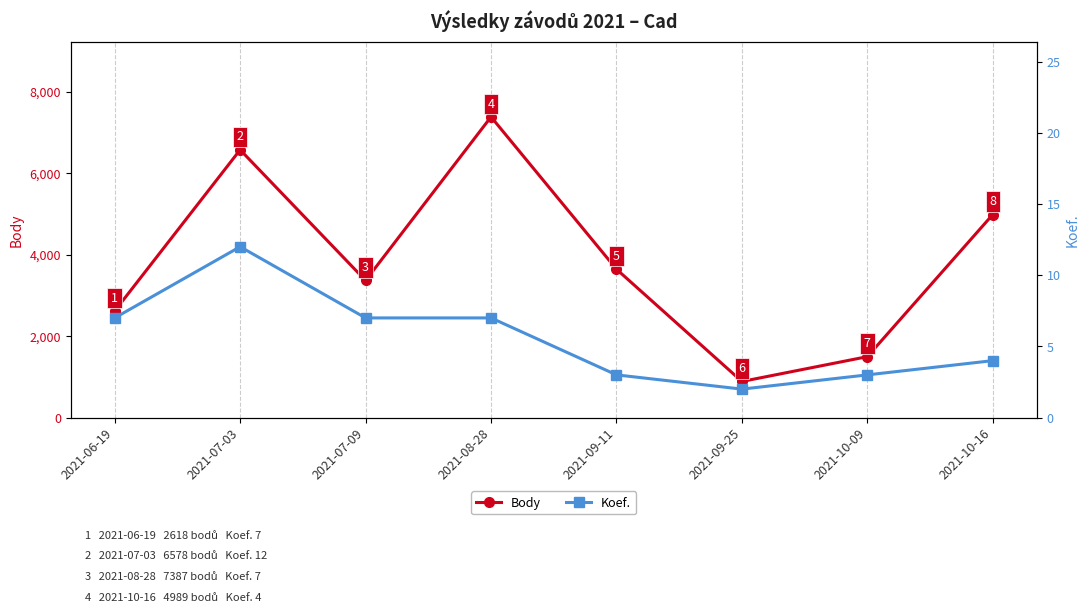

At which category is the sum across all series the highest?

2021-08-28